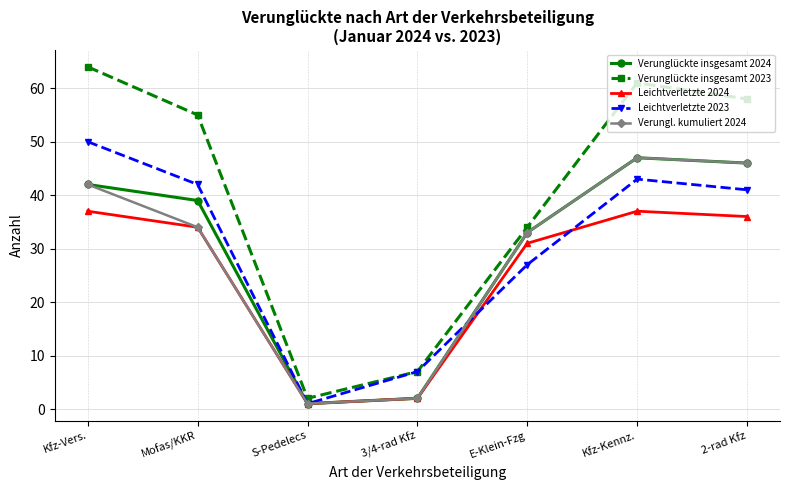

What is the sum of all Verunglückte insgesamt 2024 values?

210